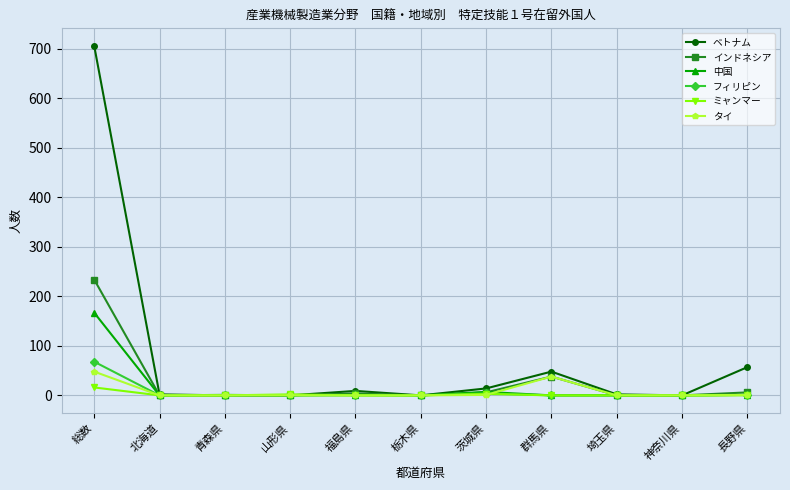

What is the average value of the ベトナム series?

76